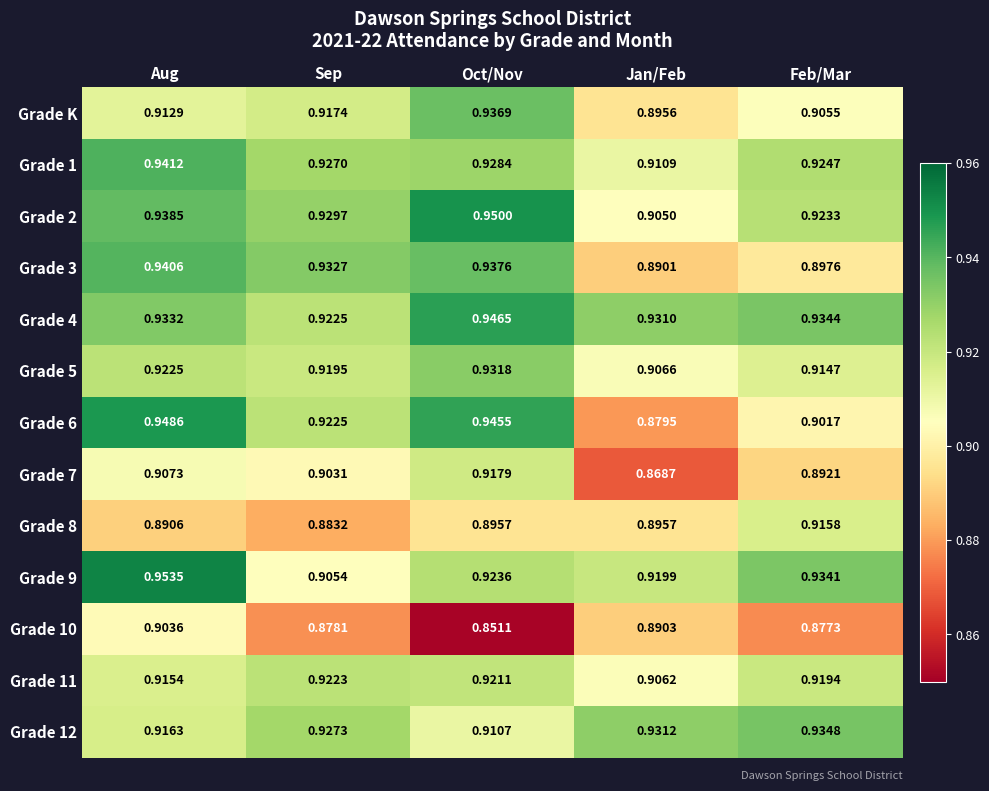

Rank the categories by Grade 6 value from lowest to highest.

Jan/Feb, Feb/Mar, Sep, Oct/Nov, Aug